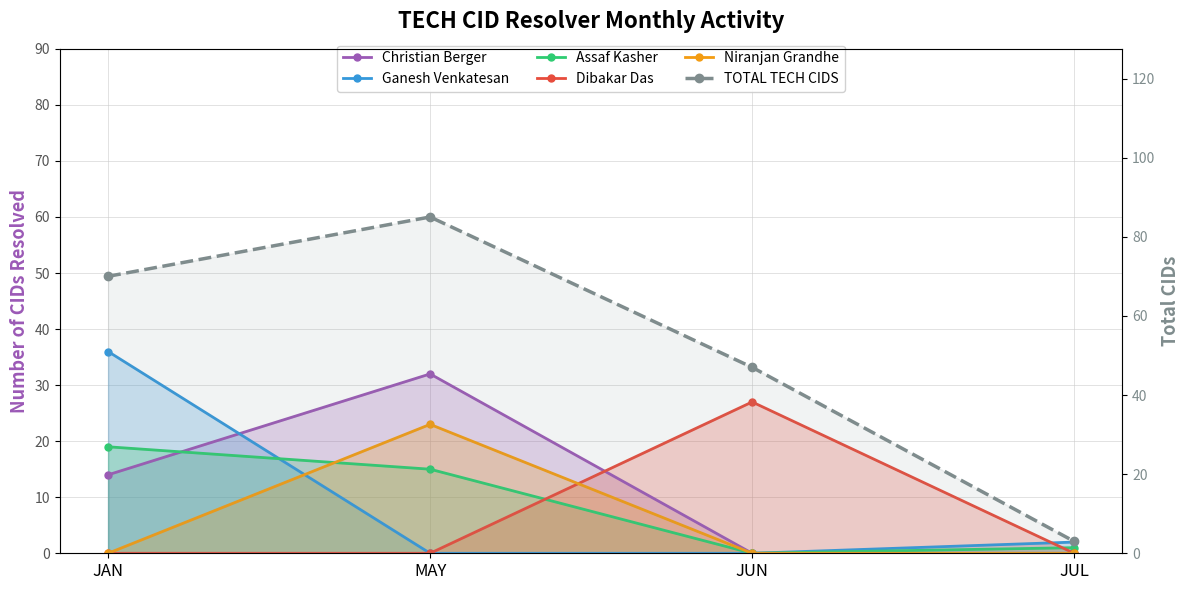

How many Christian Berger values are between 0 and 32?

4